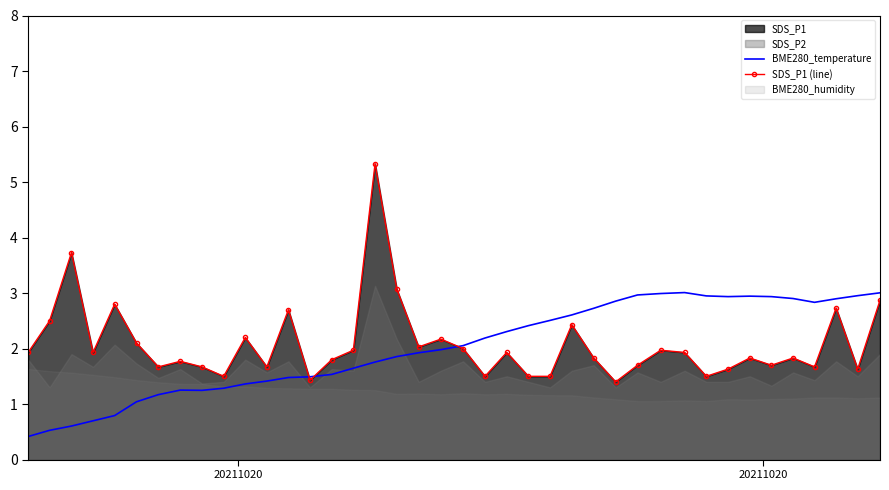

What is the average value of the BME280_temperature series?

2.0